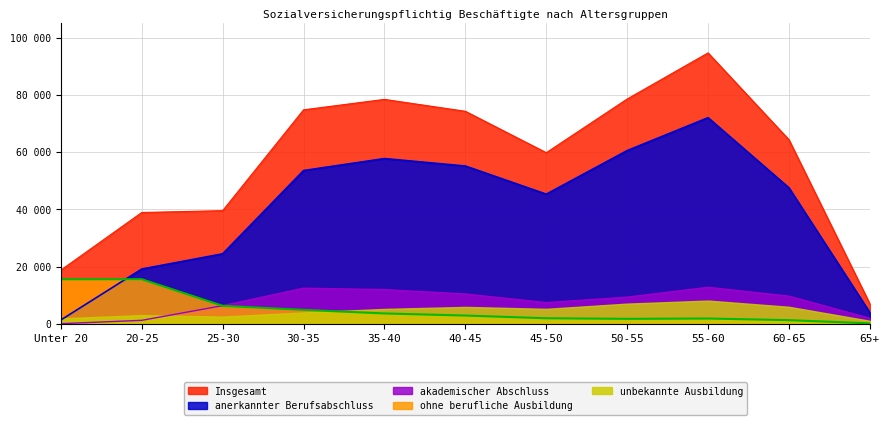

Which series changed the most between Unter 20 and 60-65?

anerkannter Berufsabschluss